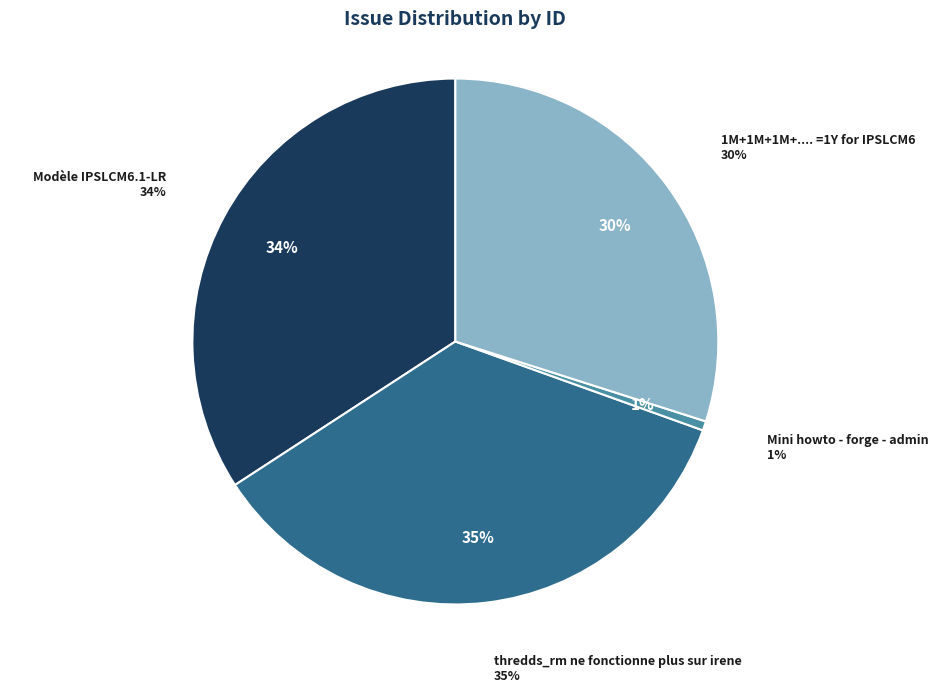

Does Mini howto - forge - admin represent more than half of the total?

No